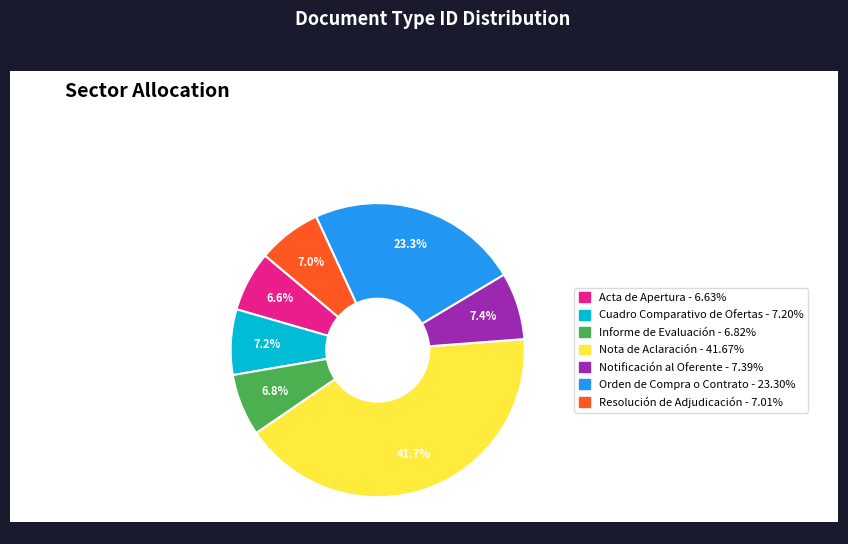

The Orden de Compra o Contrato slice represents 23% of the pie. True or false?

True